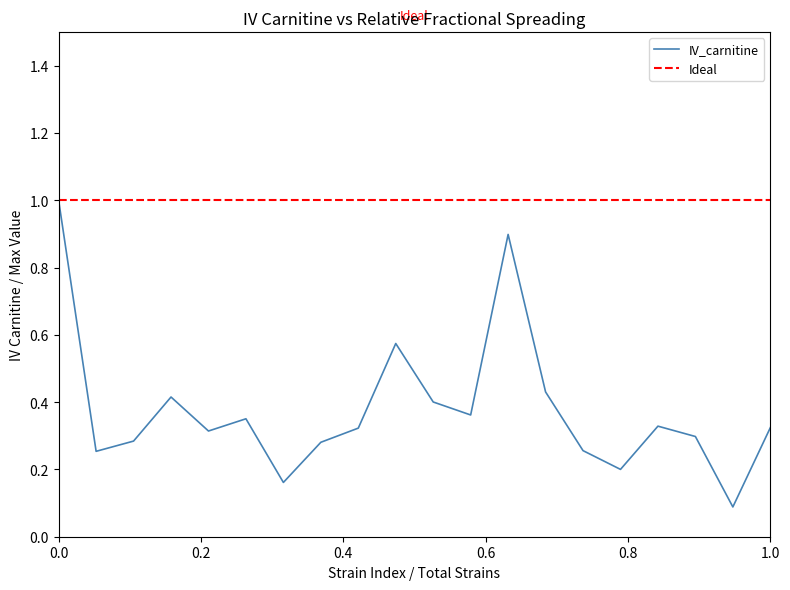

What is the average value?

0.4